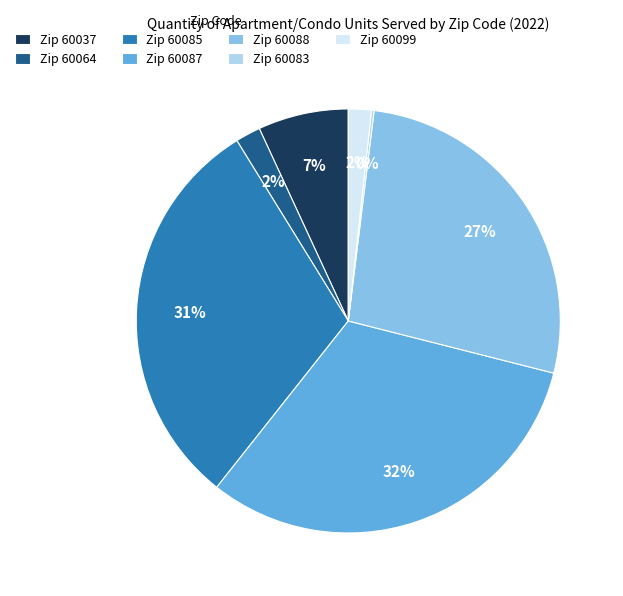

To the nearest percent, what percentage of the pie is Zip 60088?

27%